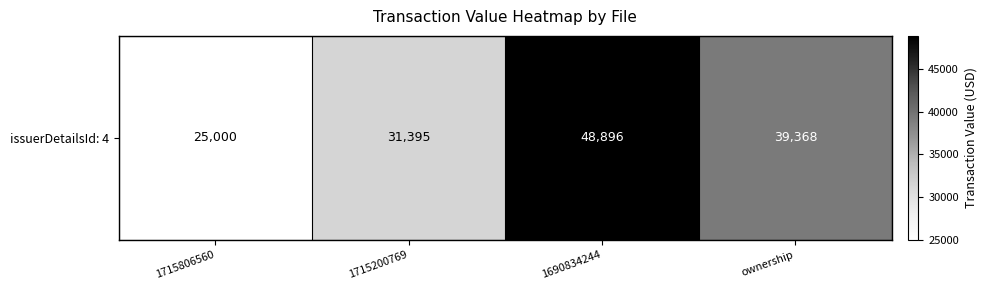

What is the average value?

36165